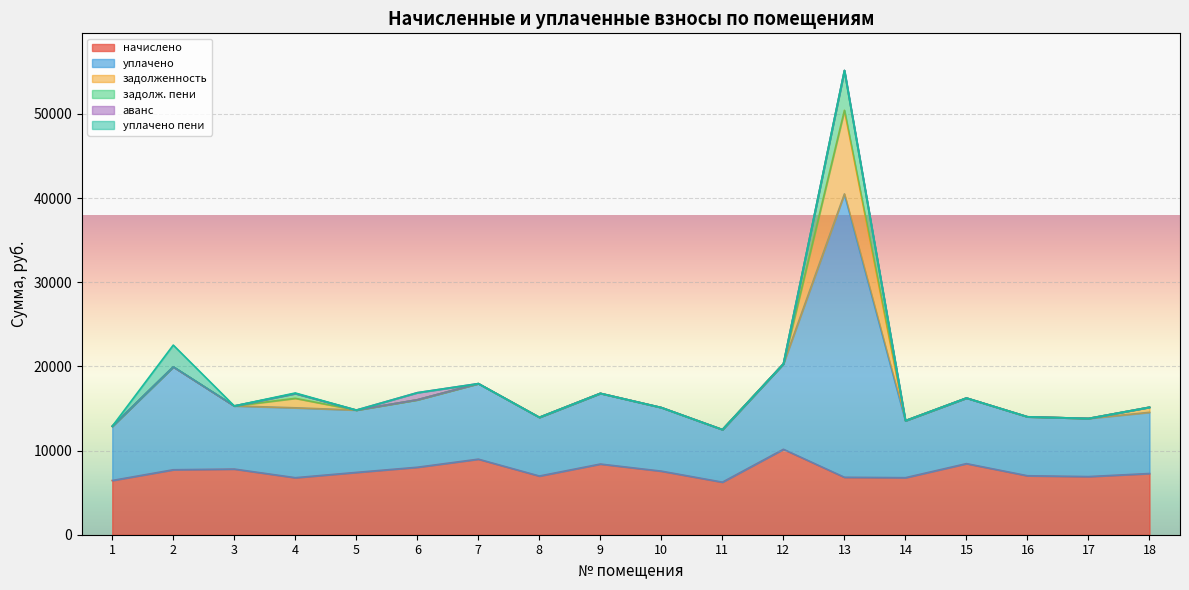

True or false: задолж. пени and аванс cross at least once.

False